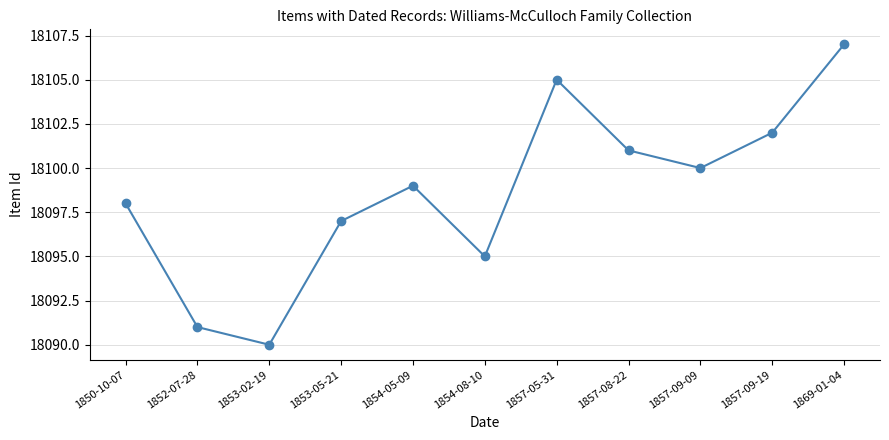

The chart shows a value of 18107 at 1869-01-04. True or false?

True